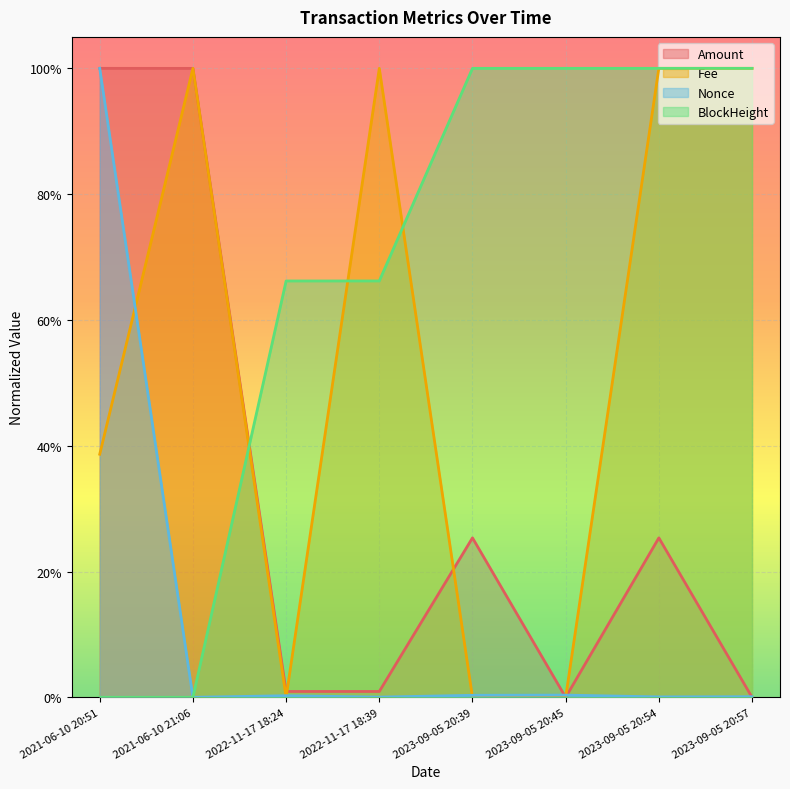

What is the difference between the highest and lowest values at 2023-09-05 20:54?

1.0